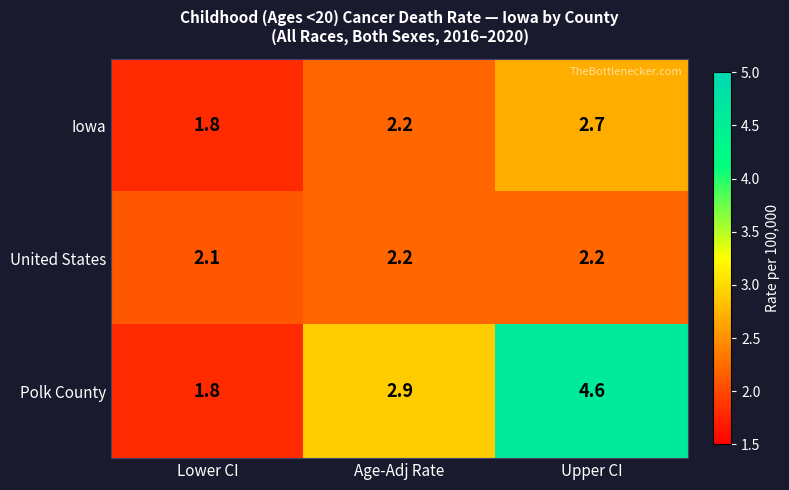

Which series has the largest range (max minus min)?

Polk County